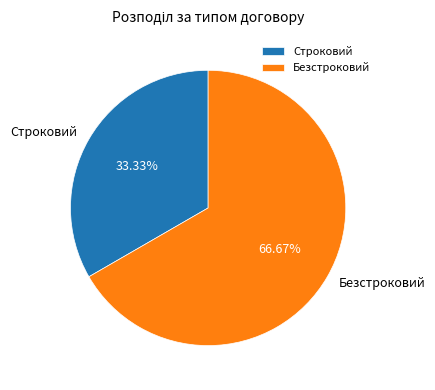

Do Безстроковий and Строковий together represent more than half of the pie?

Yes